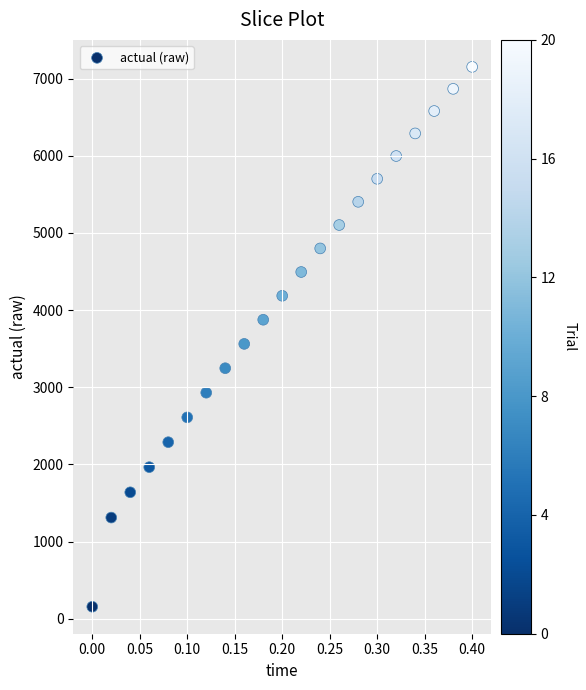

What Y value in the scatter plot is closest to 3653?

3562.0